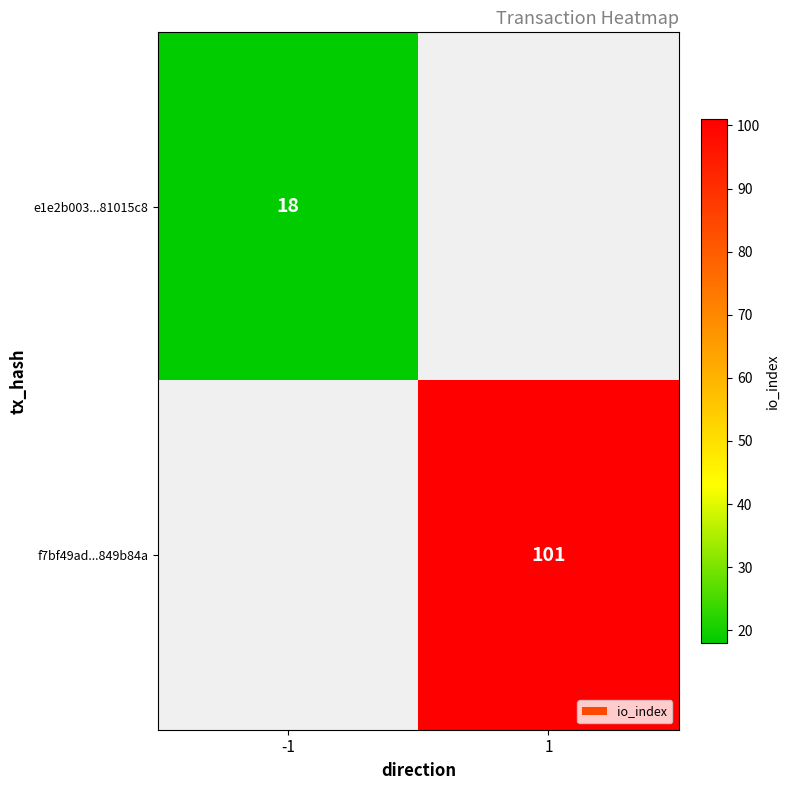

The f7bf49ad...849b84a series shows 51 at 1. True or false?

False